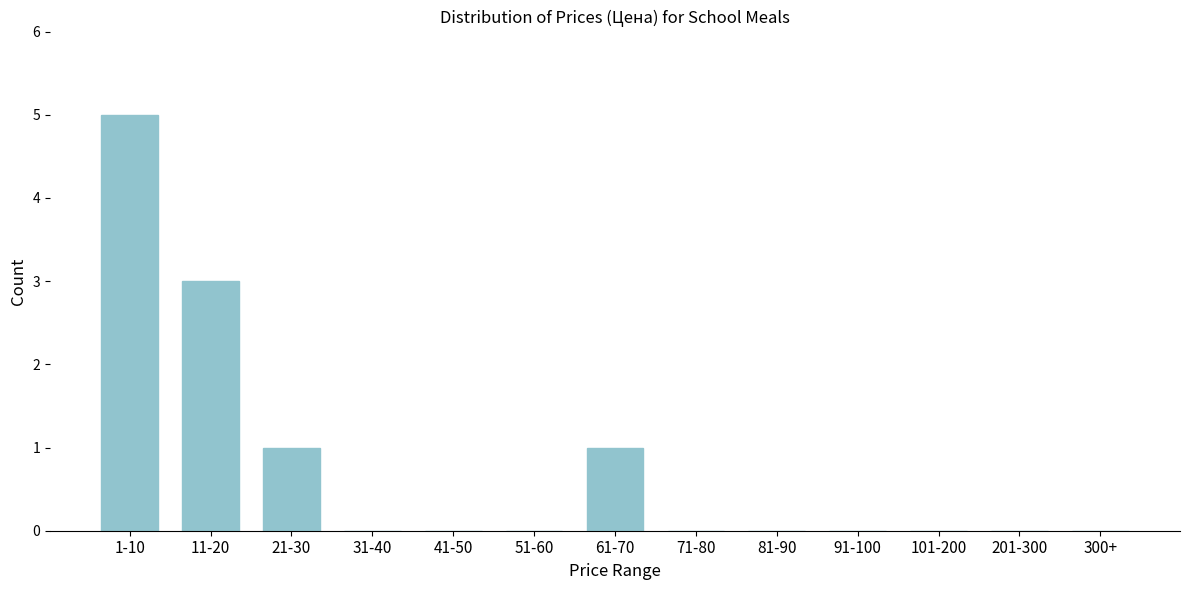

Reading left to right, list all the values displayed in this chart.

1-10=5	11-20=3	21-30=1	31-40=0	41-50=0	51-60=0	61-70=1	71-80=0	81-90=0	91-100=0	101-200=0	201-300=0	300+=0